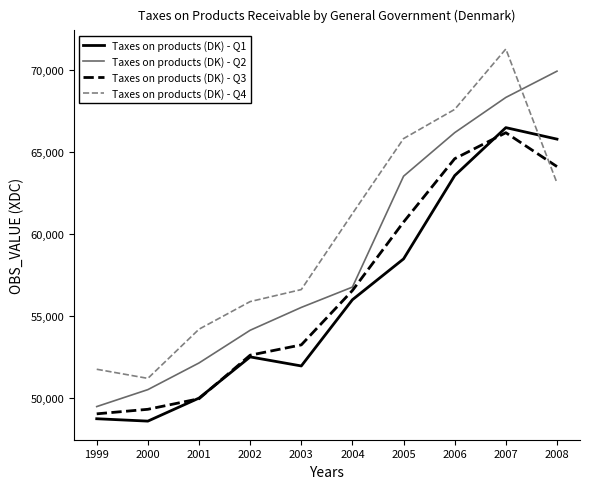

What are all the series names shown in the legend?

Taxes on products (DK) - Q1, Taxes on products (DK) - Q2, Taxes on products (DK) - Q3, Taxes on products (DK) - Q4